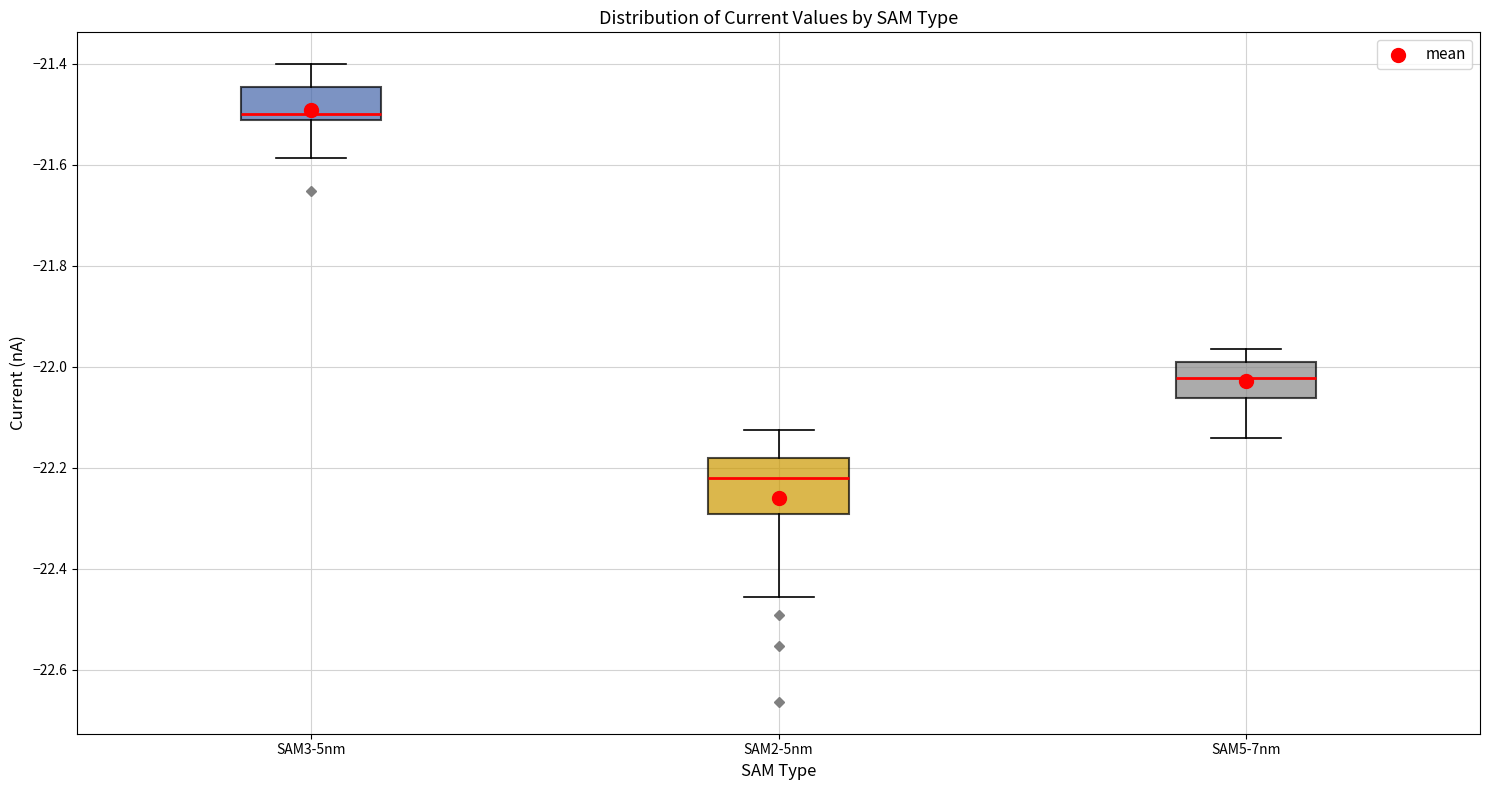

Reading left to right, read every box against the y-axis: the position of its median line, the range the box covers, and the ends of its whiskers. The values are not printed on the chart, so give them approximately, as read against the axis.

SAM3-5nm: median -21.50, box -21.52 to -21.44, whiskers -21.58 to -21.40
SAM2-5nm: median -22.22, box -22.30 to -22.18, whiskers -22.46 to -22.12
SAM5-7nm: median -22.02, box -22.06 to -22.00, whiskers -22.14 to -21.96